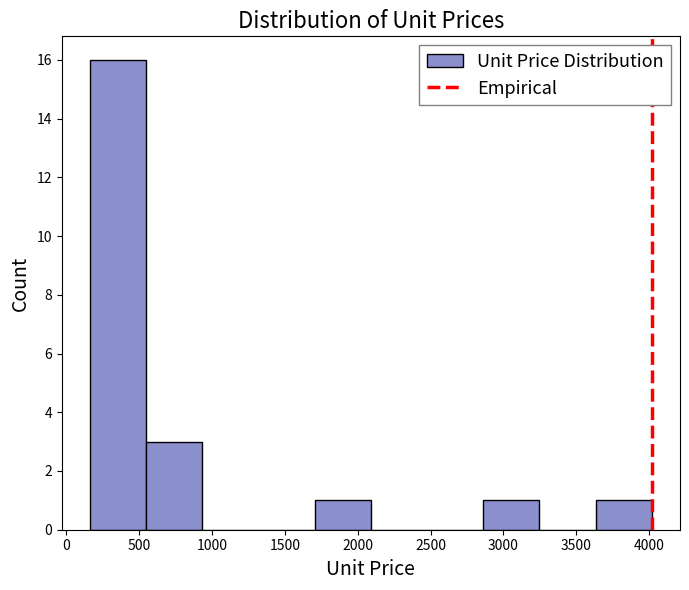

How tall is the bar that spans 550 to 950 on the x-axis? Neither the bar edges nor the heights are printed on the chart, so give them approximately, as read against the axes.

3